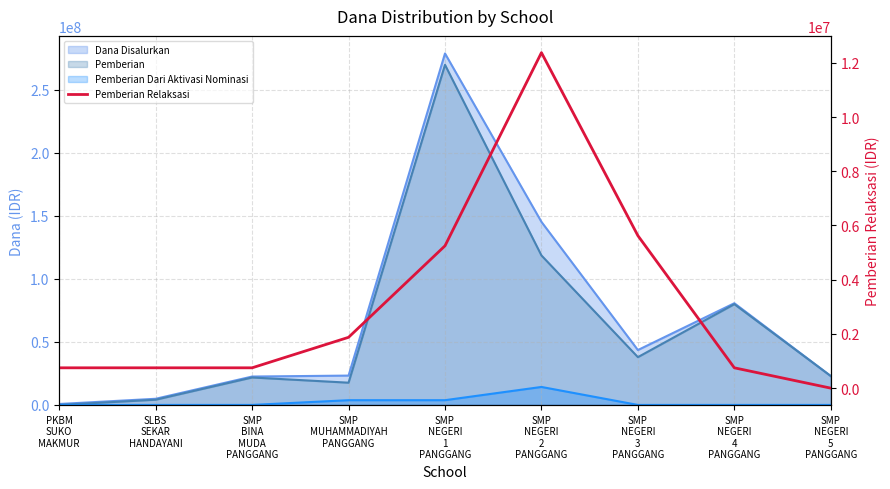

The chart shows a value of 5625000 at SMP
NEGERI
3
PANGGANG. True or false?

True